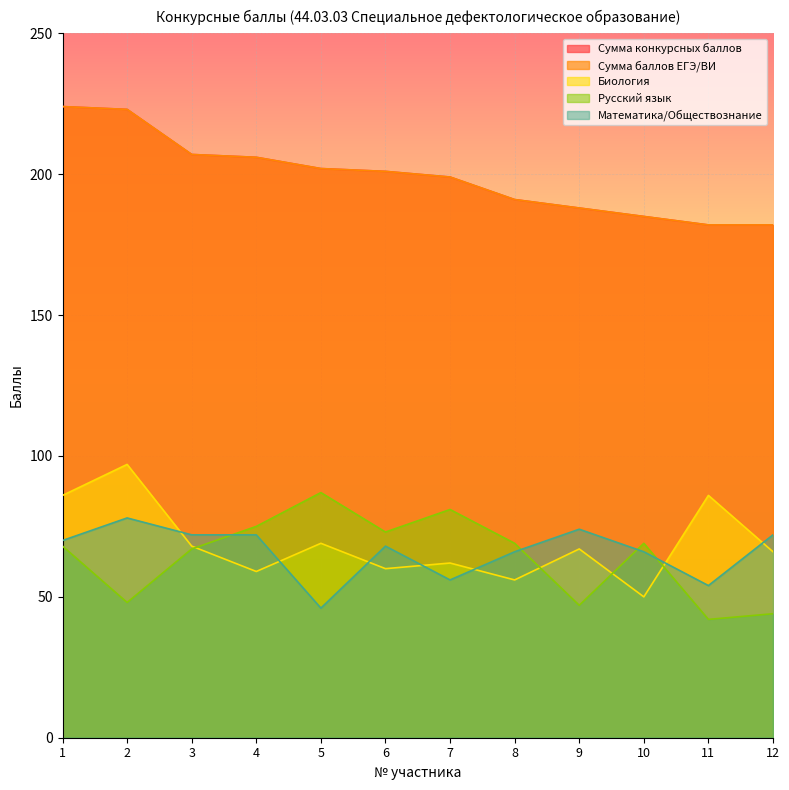

Between 3 and 7, which is larger?

3